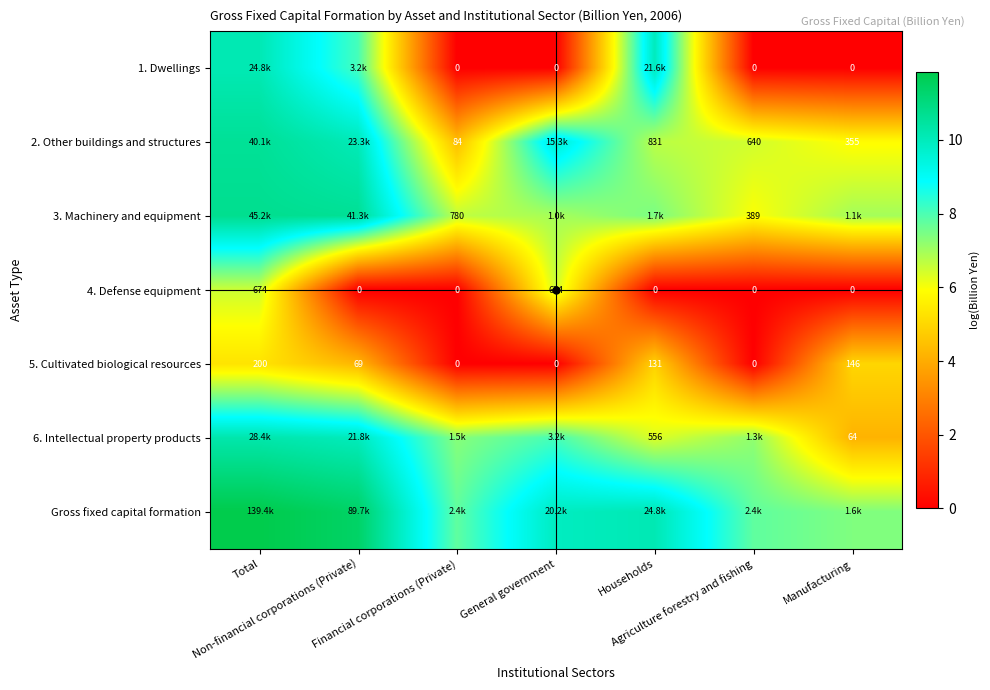

What is the total value across all series at Financial corporations (Private)?

26.2